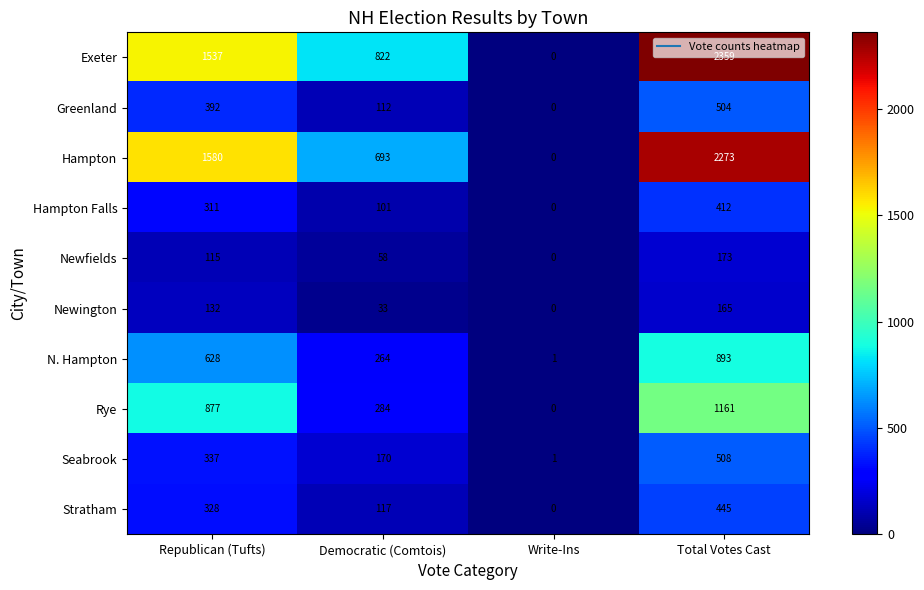

At how many categories does at least one series exceed 1672?

1